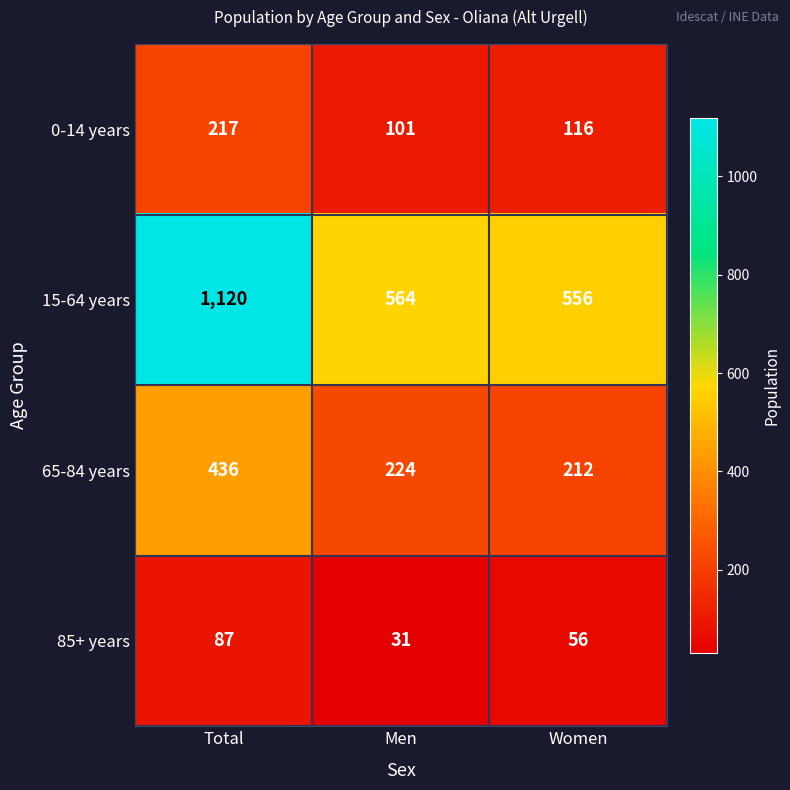

What is the average value of the 0-14 years series?

145